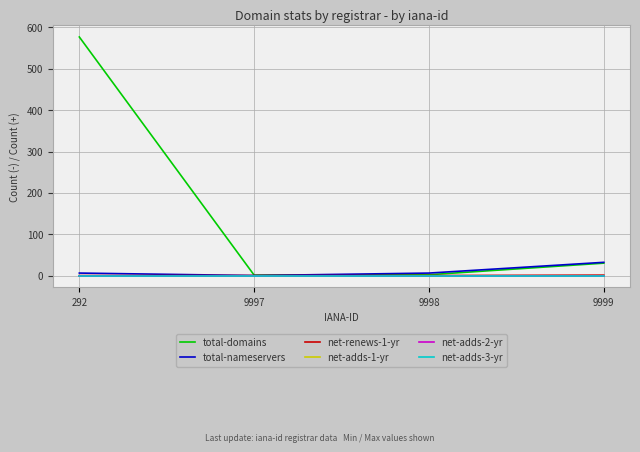

What is the difference between the highest and lowest values at 9997?

1